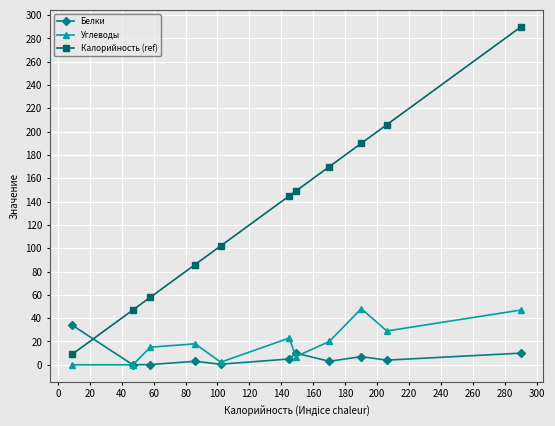

What is the sum of all Калорийность (ref) values?

1452.0